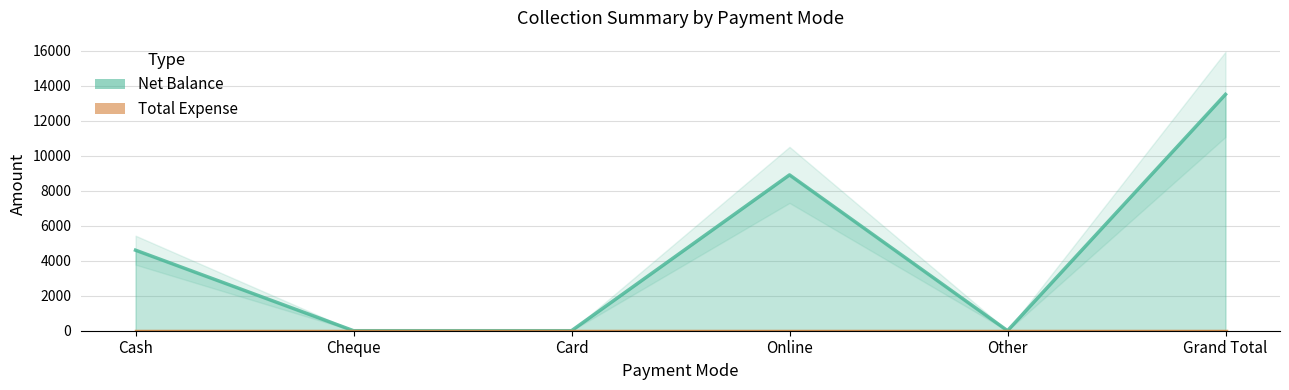

How many values are below 4600?

3